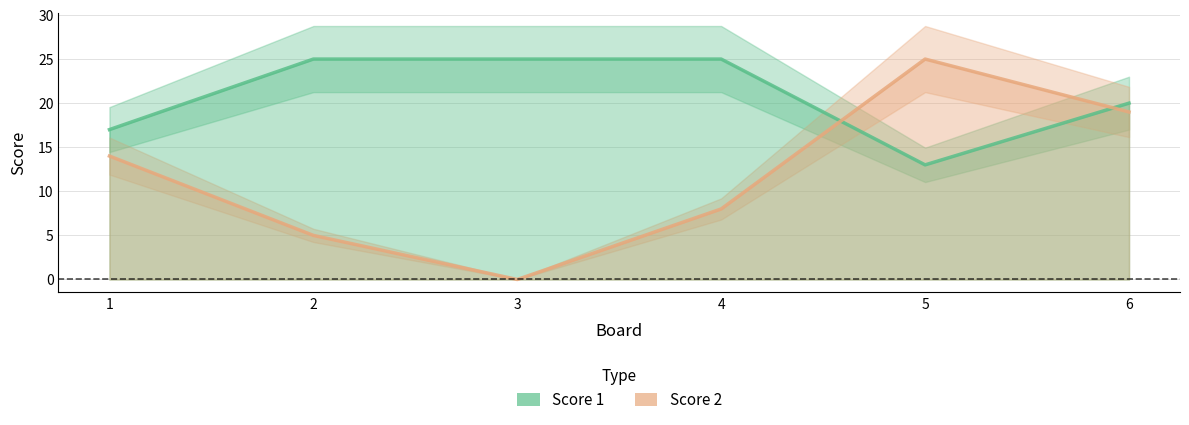

The Score 1 series shows 8 at 1. True or false?

False